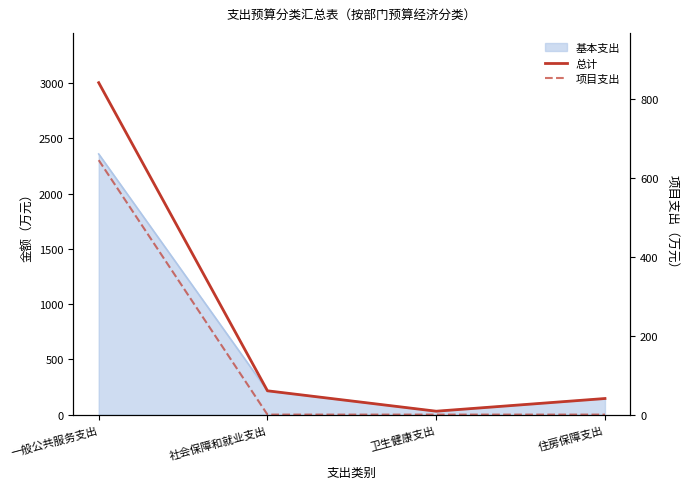

What is the label of the 1st point from the right?

住房保障支出